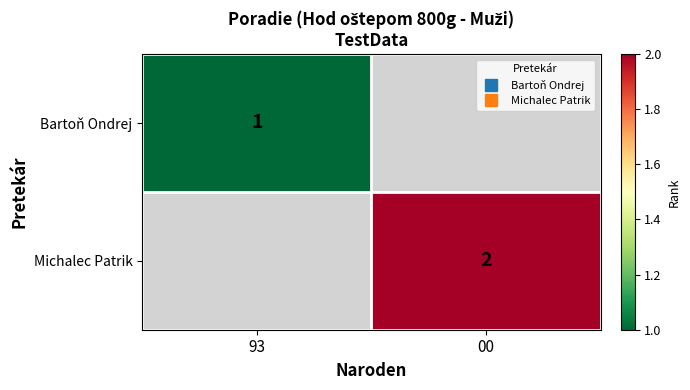

What is the minimum value shown in the chart?

1.0